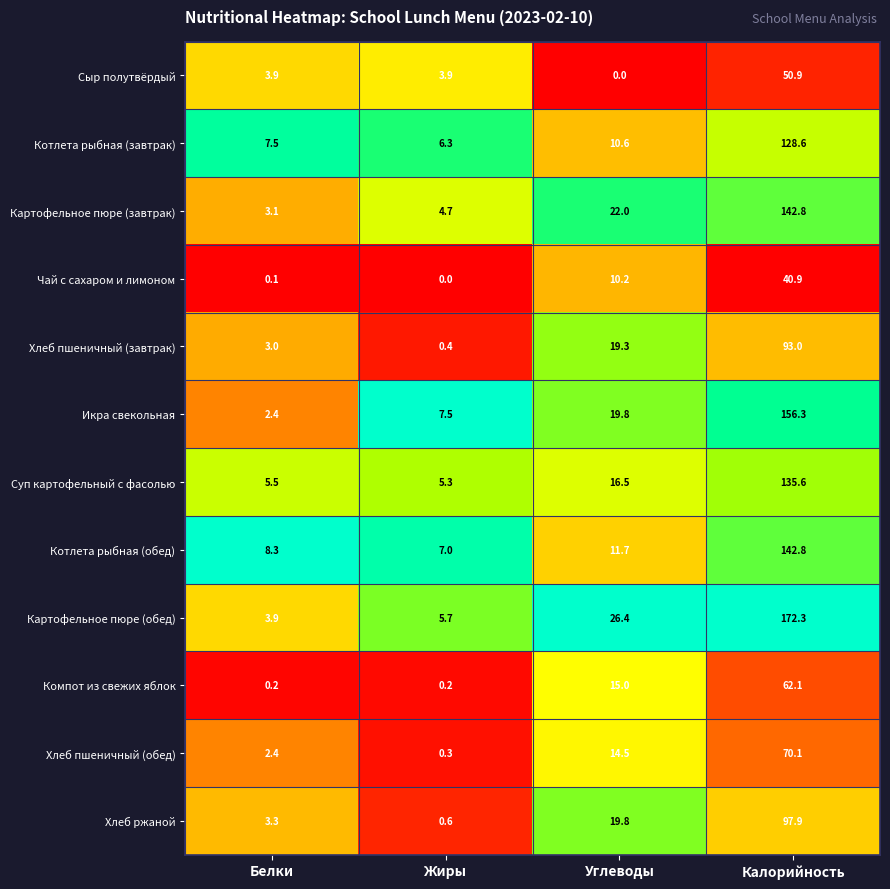

How many values in the Картофельное пюре (обед) series are below 26?

2